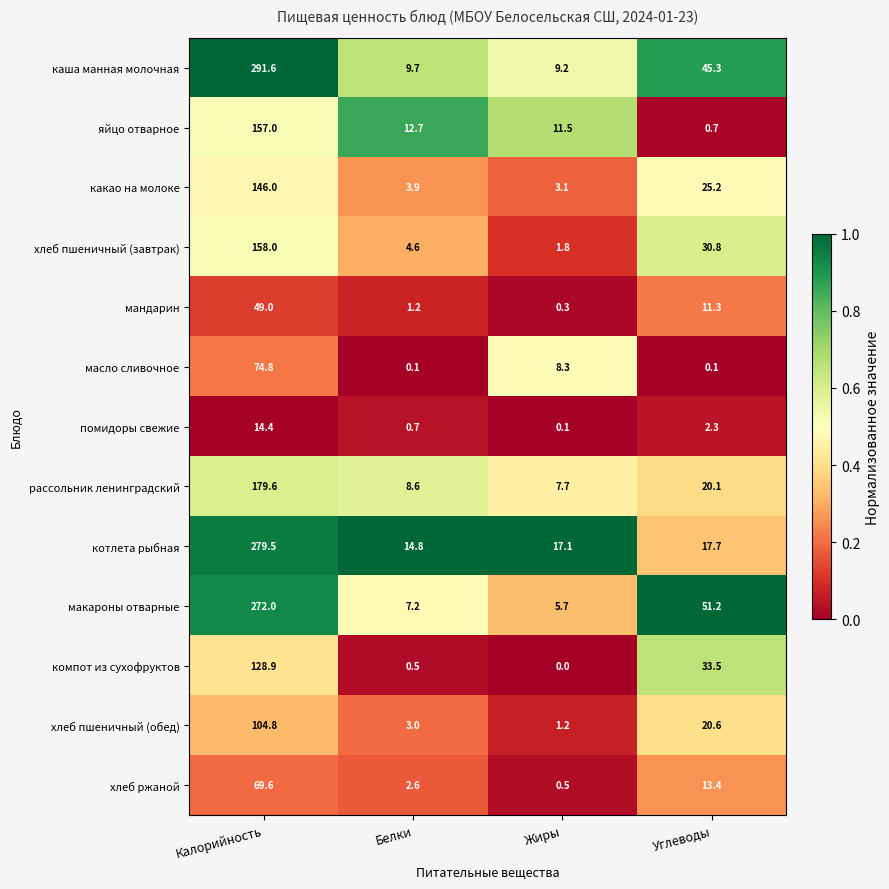

What is the average value of the помидоры свежие series?

4.4